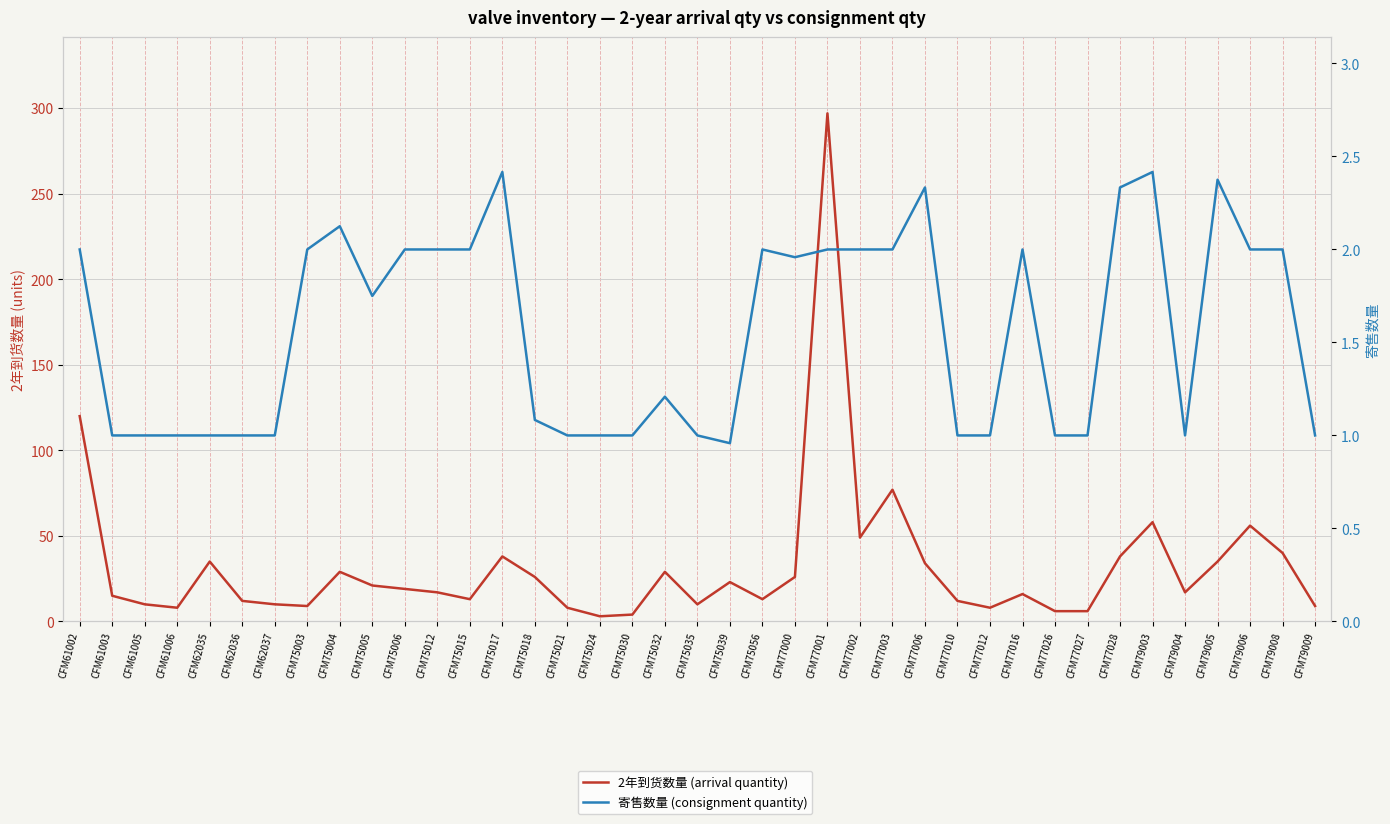

Which series has the largest range (max minus min)?

2年到货数量